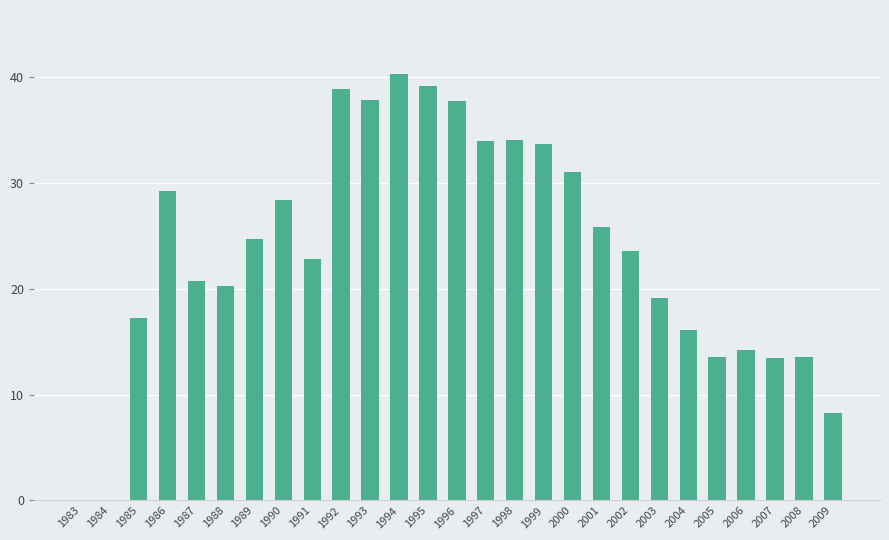

The chart shows a value of 12.2 at 2009. True or false?

False